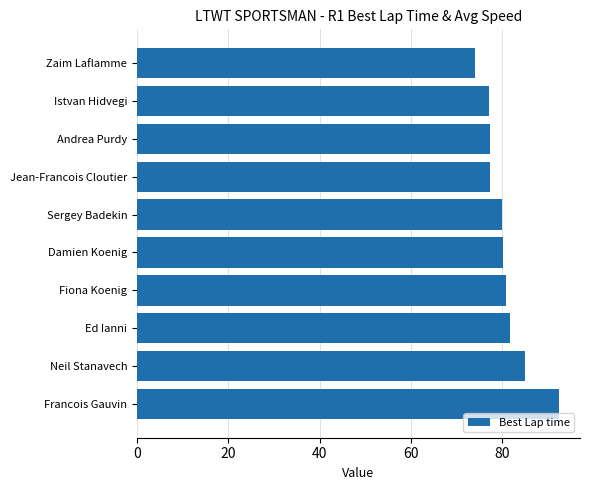

What is the average value?

80.6